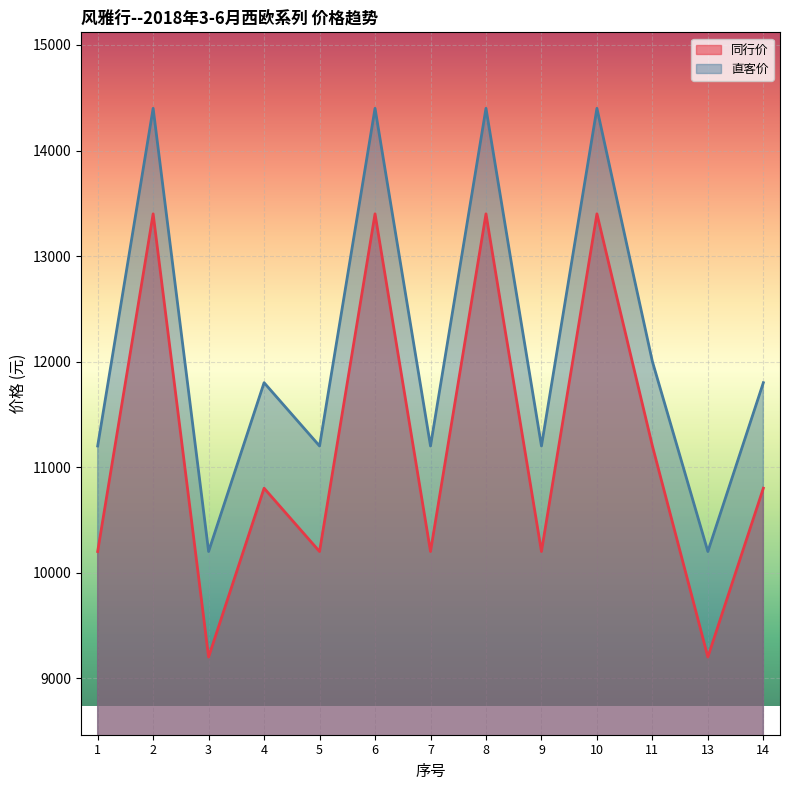

True or false: 同行价 and 直客价 intersect in this chart.

False